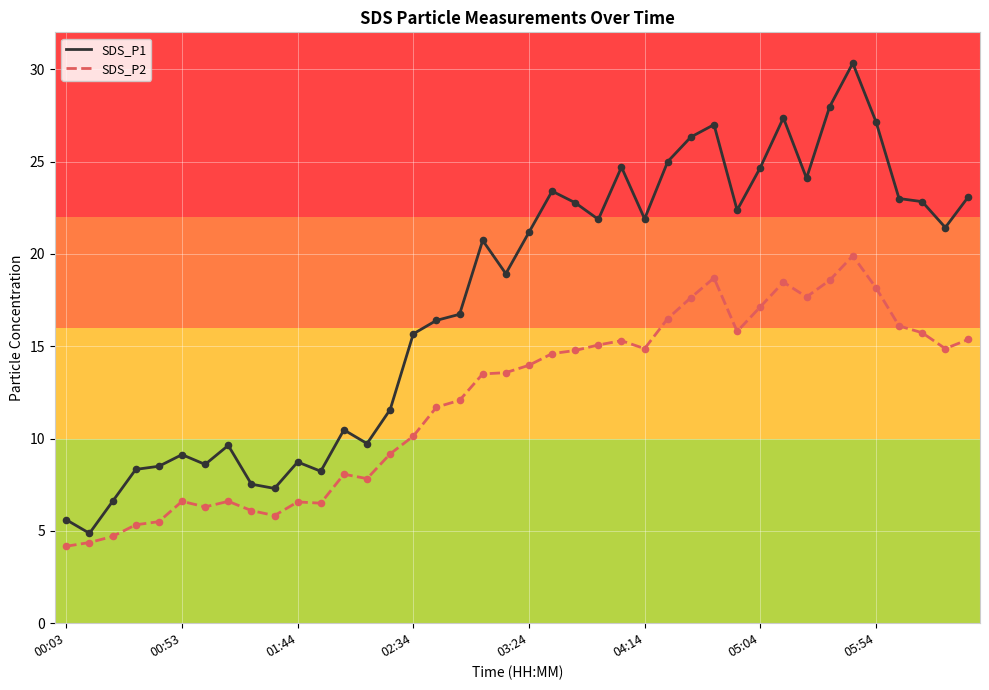

Which series has the largest total across all categories?

SDS_P1